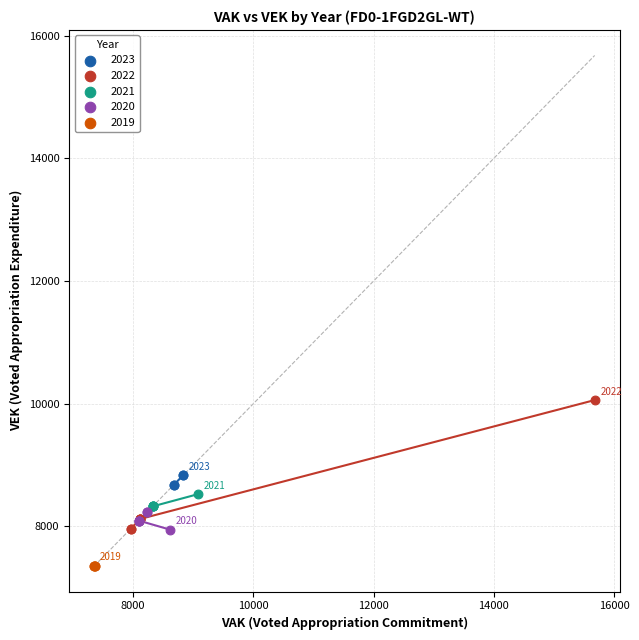

What are all the series names shown in the legend?

2023, 2022, 2021, 2020, 2019